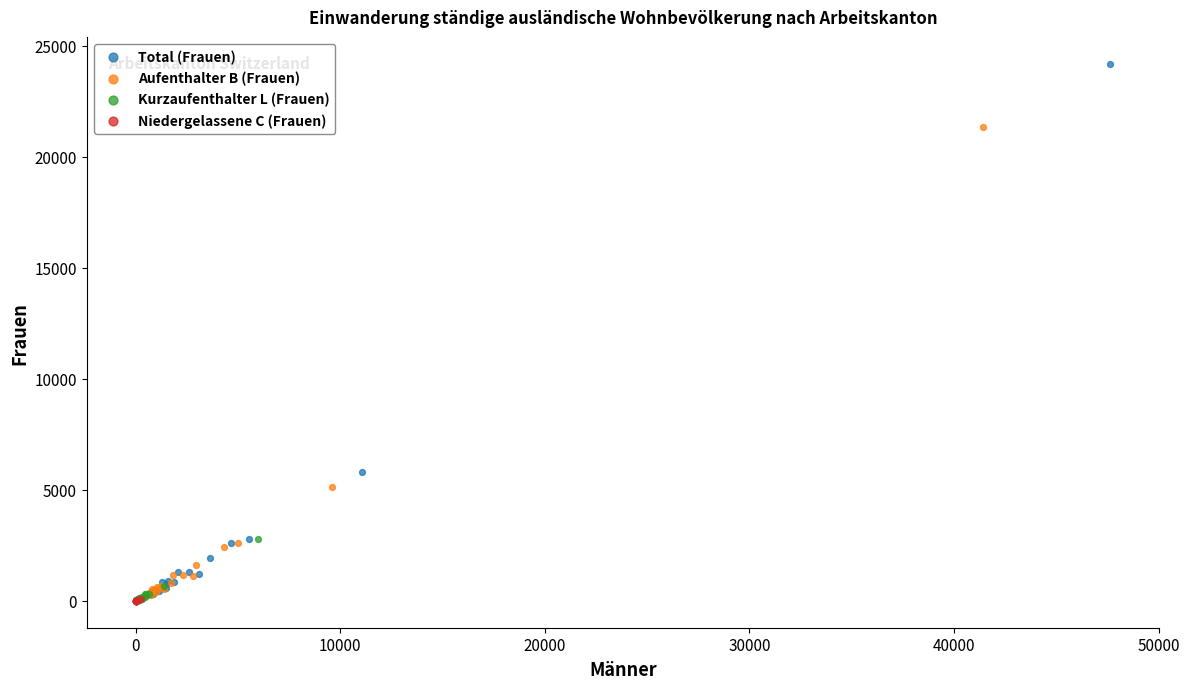

What are all the series names shown in the legend?

Total (Frauen), Aufenthalter B (Frauen), Kurzaufenthalter L (Frauen), Niedergelassene C (Frauen)